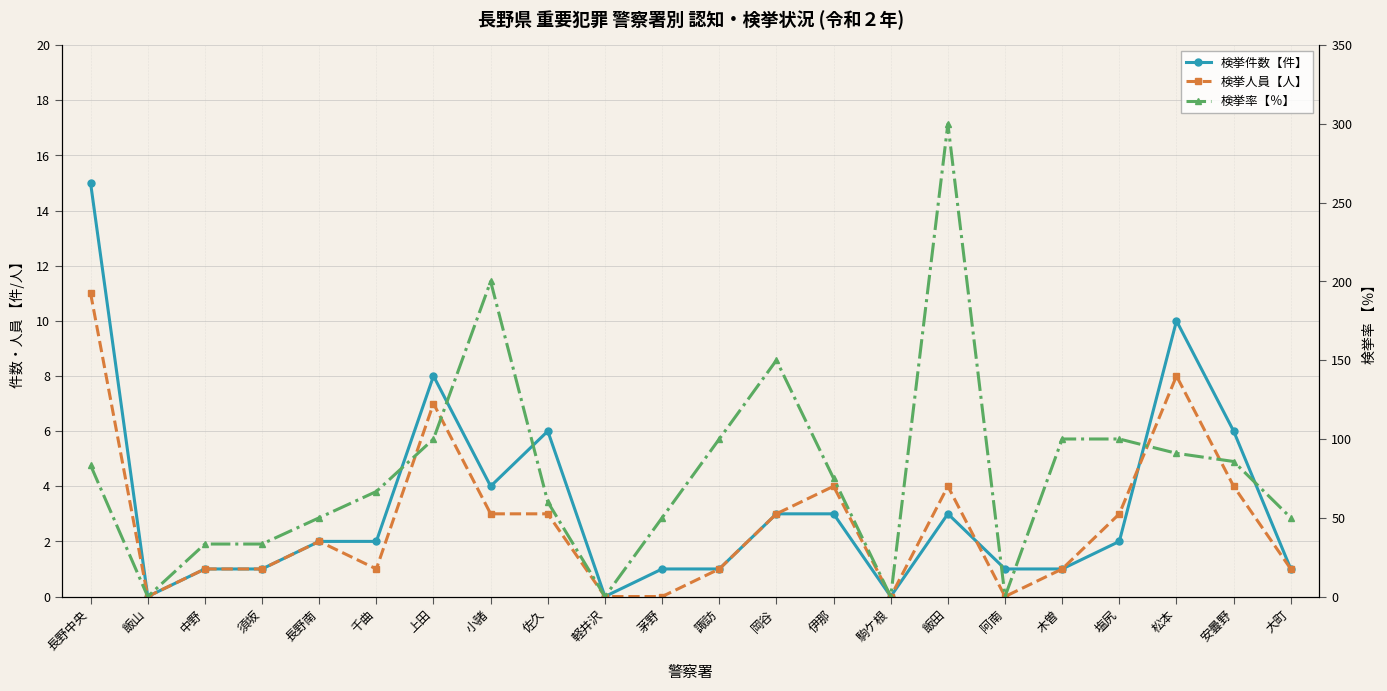

What is the spread (max minus min) of values at 諏訪?

99.0